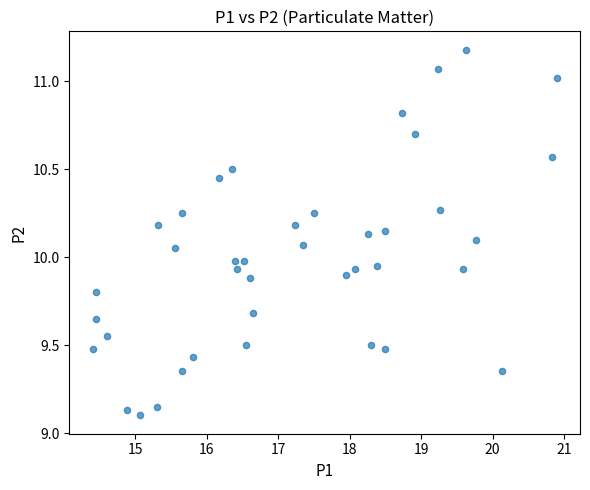

What is the range of X values (max minus min)?

6.5